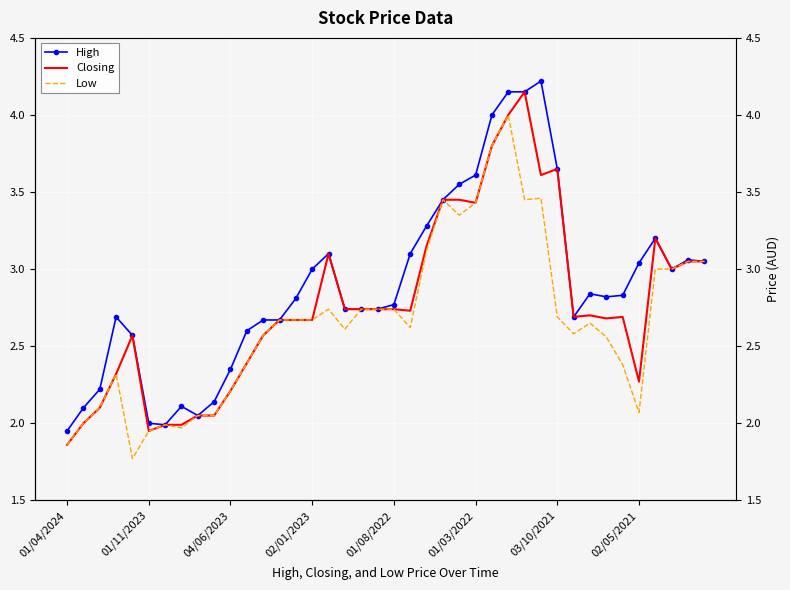

True or false: Closing and High intersect in this chart.

False